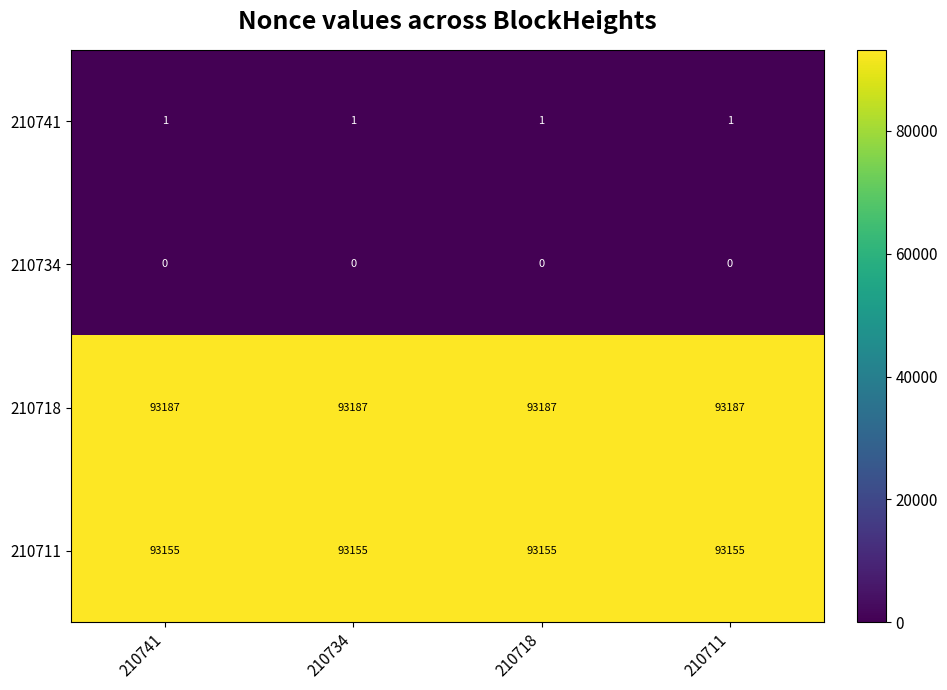

What value does the 210718 series have at 210711?

93187